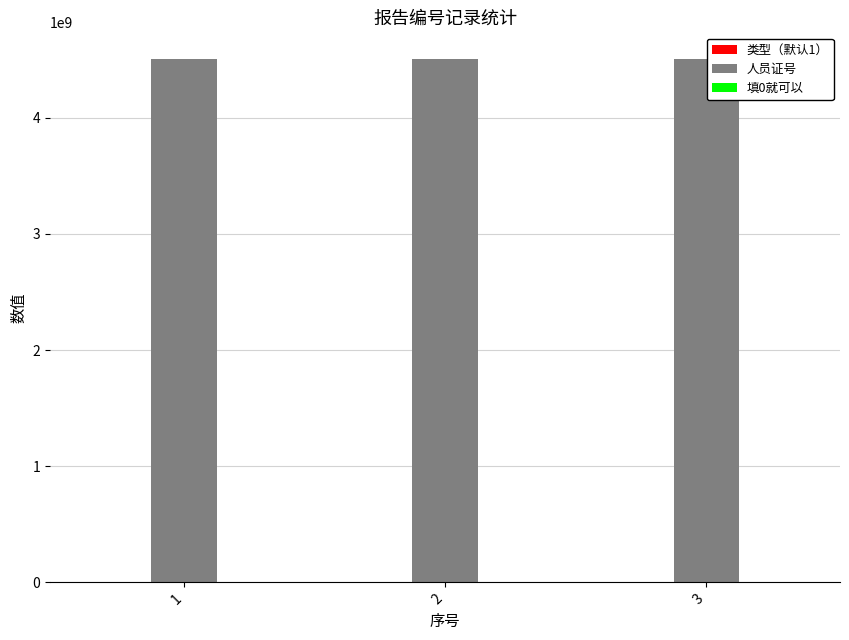

What is the maximum value shown in the chart?

4511000047